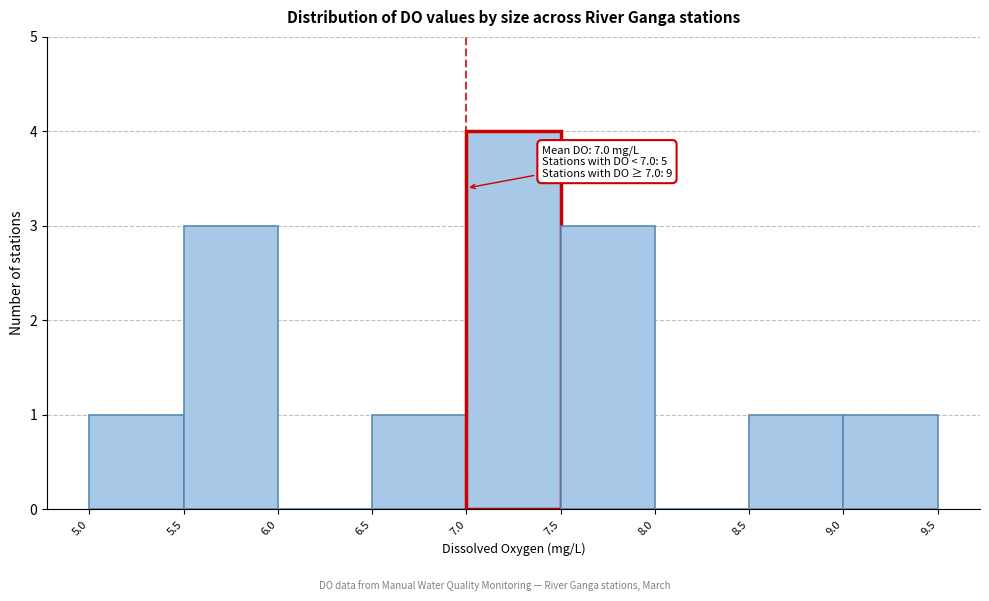

Which range on the x-axis has the tallest bar?

7.0 to 7.5